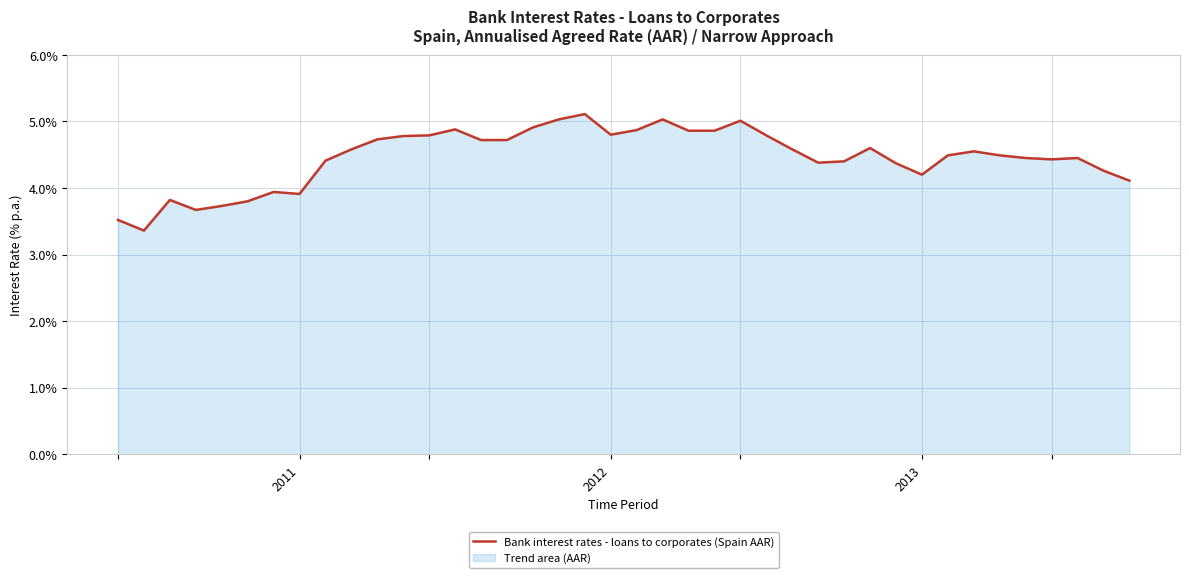

At which label does the data first exceed 4?

8